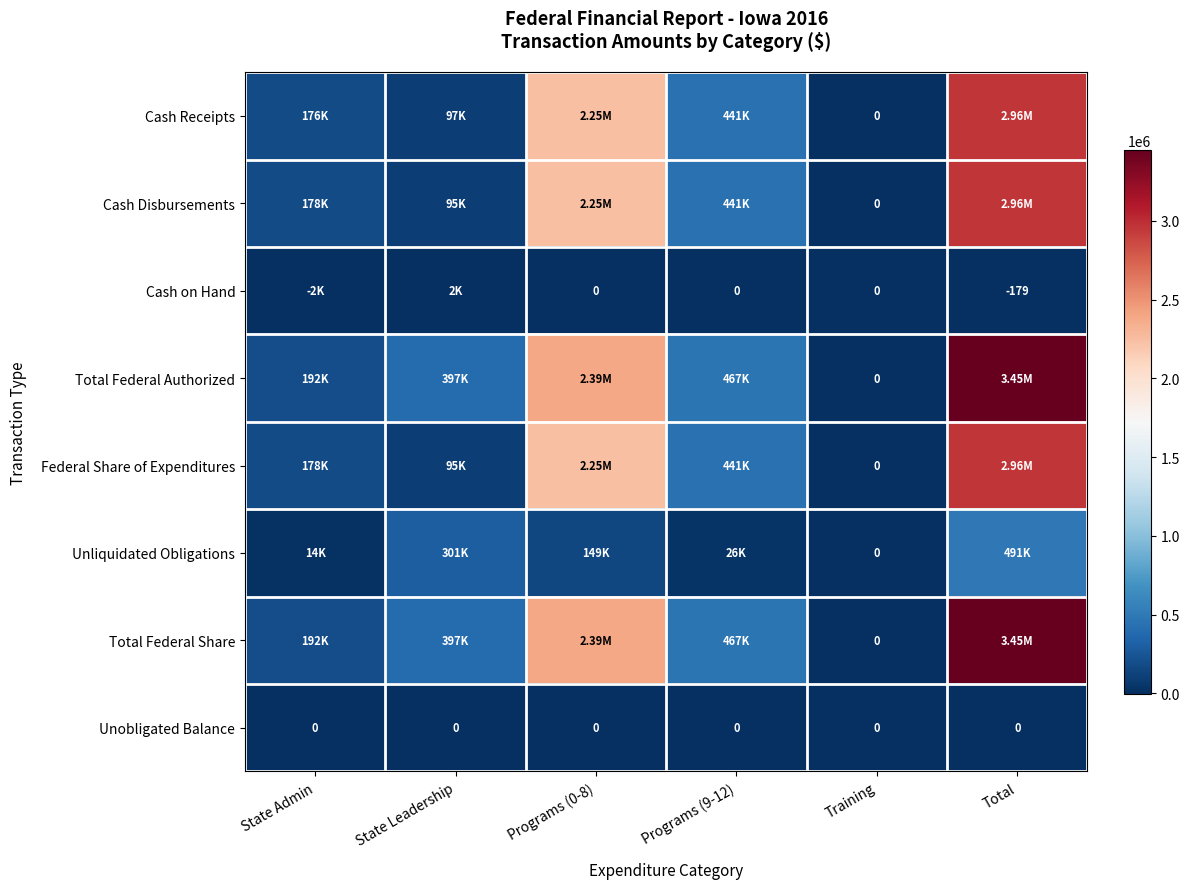

Rank the series by their maximum value, from highest to lowest.

Total Federal Authorized, Total Federal Share, Cash Disbursements, Federal Share of Expenditures, Cash Receipts, Unliquidated Obligations, Cash on Hand, Unobligated Balance